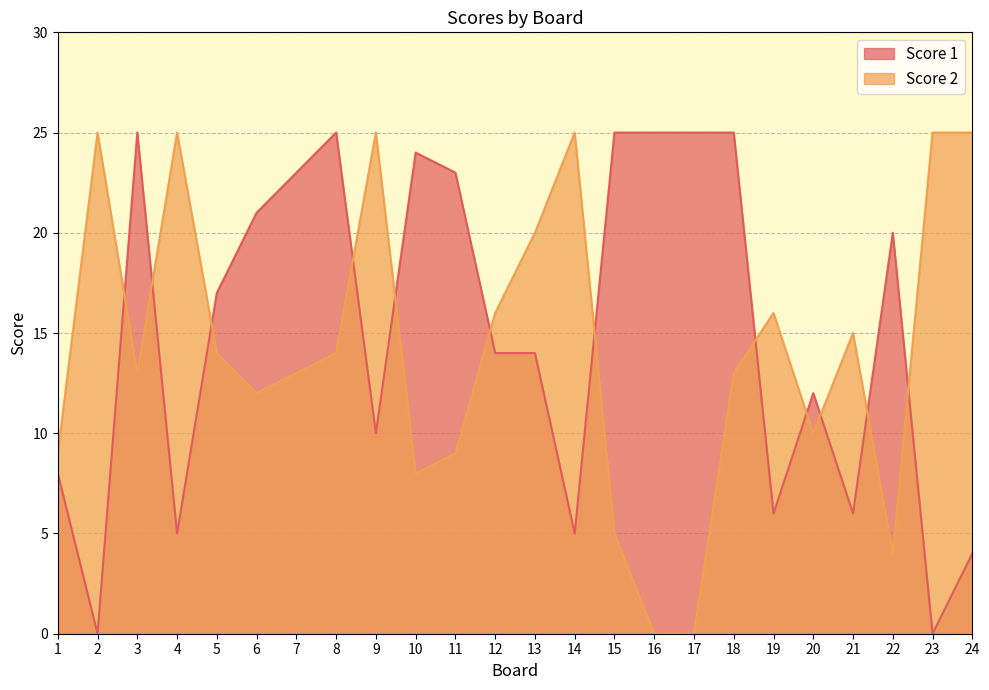

Is it true that Score 1 equals 9 at 8?

False